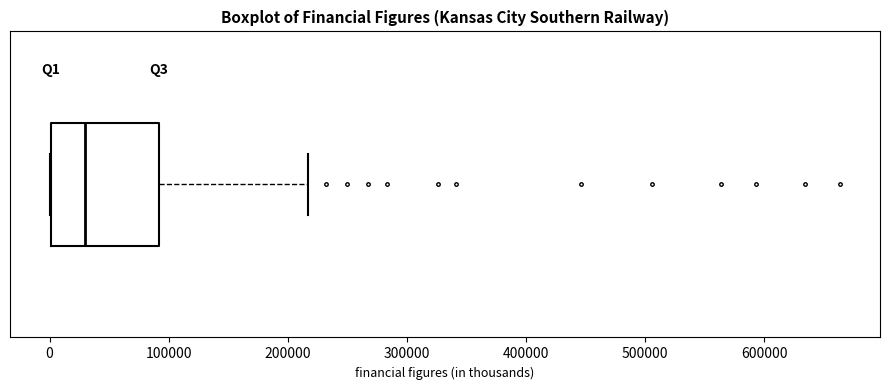

Read this box plot against the x-axis: the position of the median line, the range covered by the box, and the ends of both whiskers. The values are not printed on the chart, so give them approximately, as read against the axis.

median 30000, box 0 to 90000, whiskers 0 to 220000